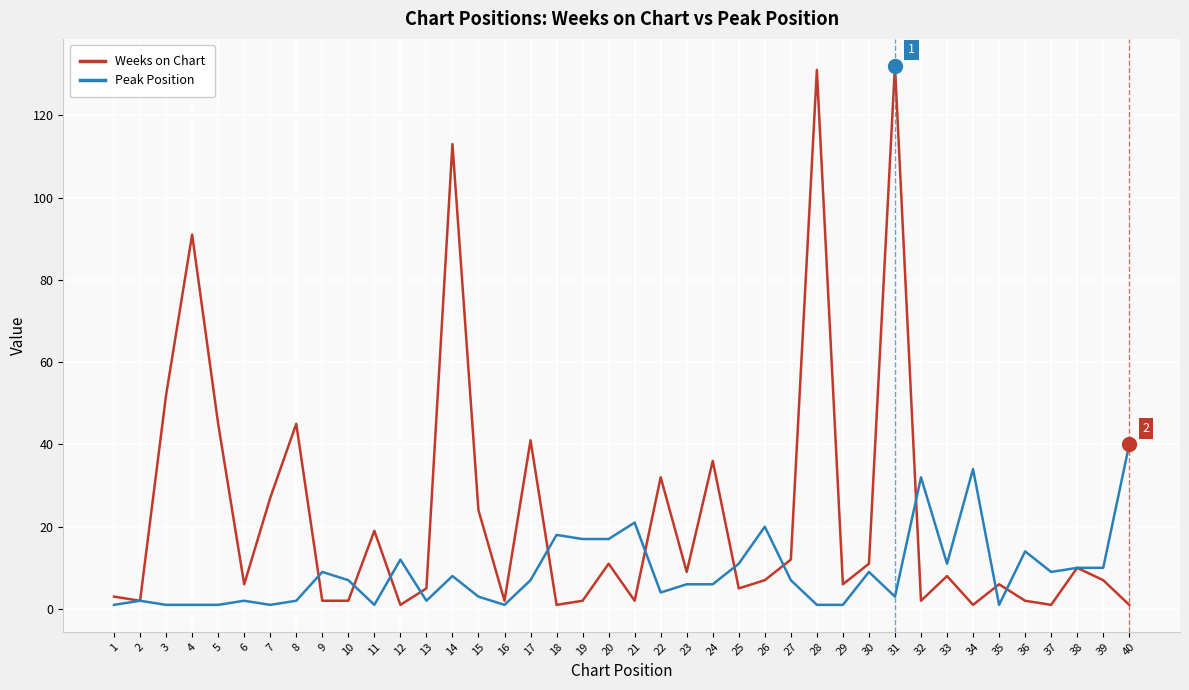

Which series has the largest total across all categories?

Weeks on Chart